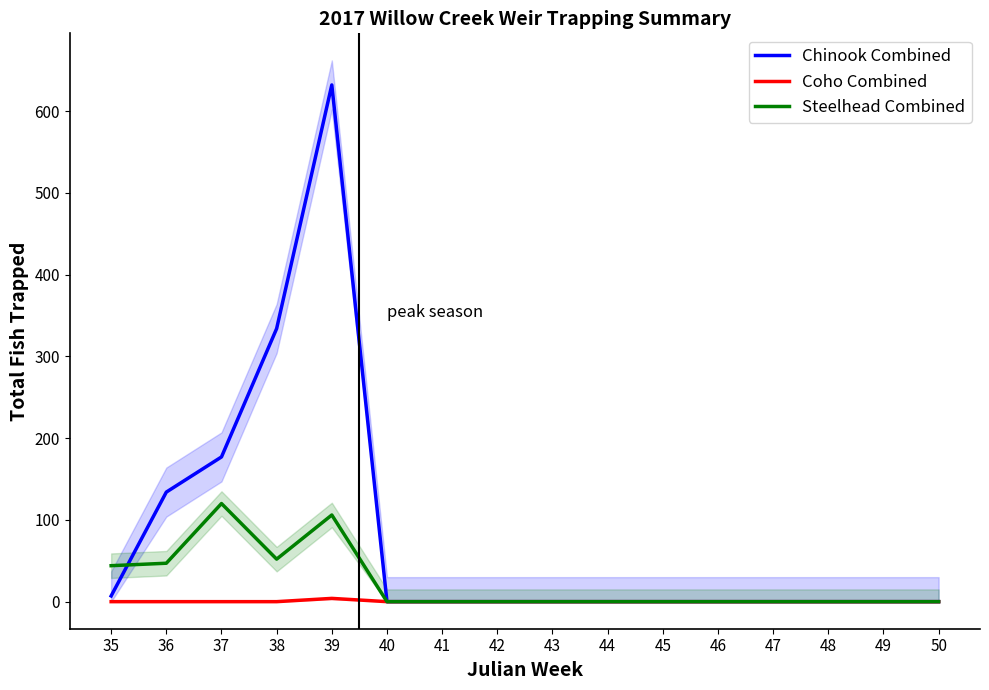

Which series changed the most between 35 and 40?

Steelhead Combined